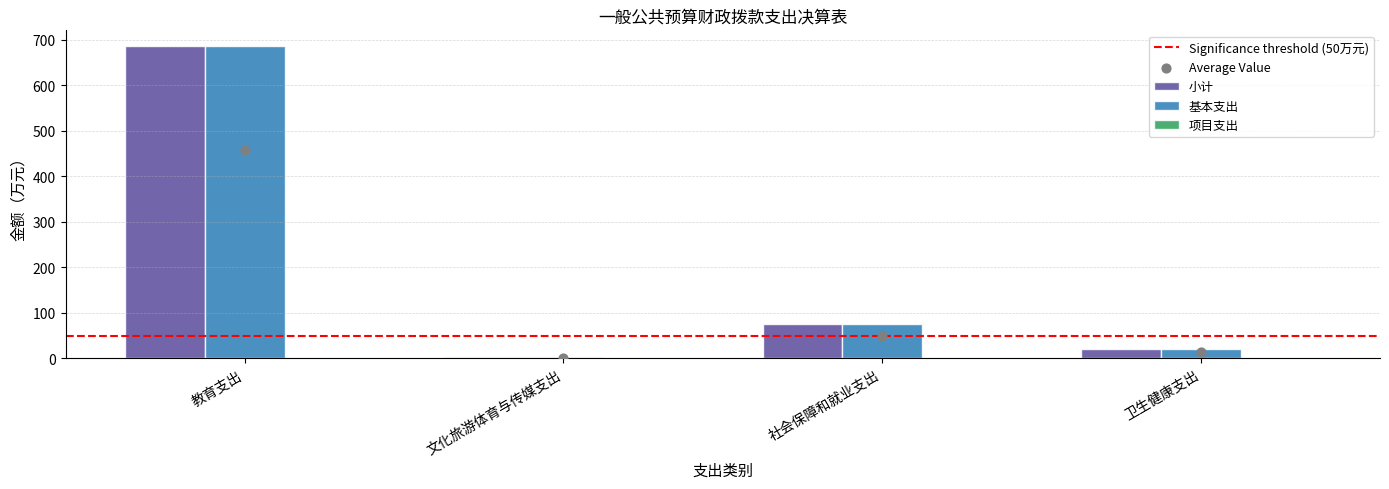

Which series contains the lowest Y value?

小计